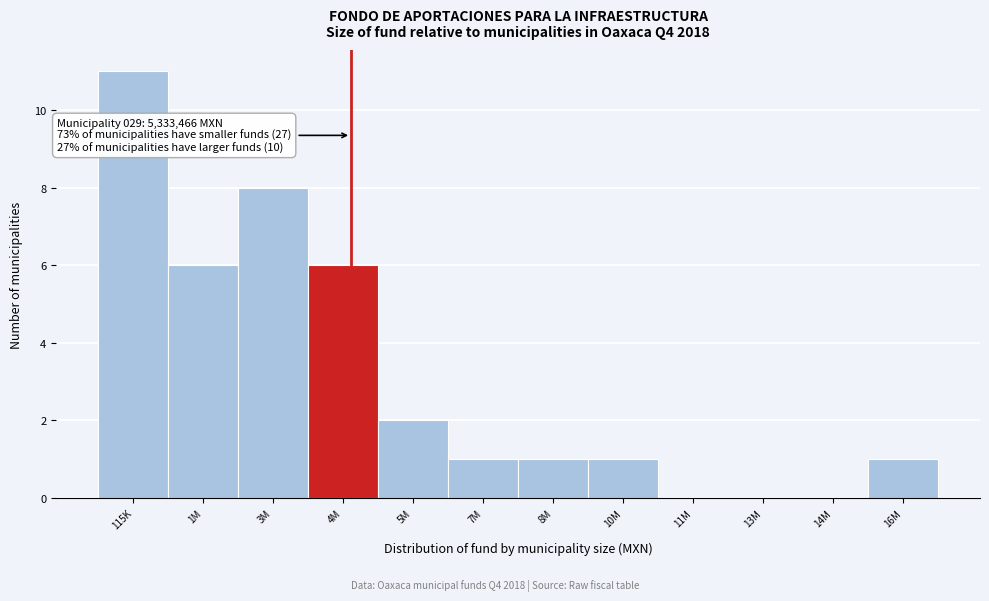

Reading left to right, extract all data points from this chart.

115K=11	1M=6	3M=8	4M=6	5M=2	7M=1	8M=1	10M=1	11M=0	13M=0	14M=0	16M=1